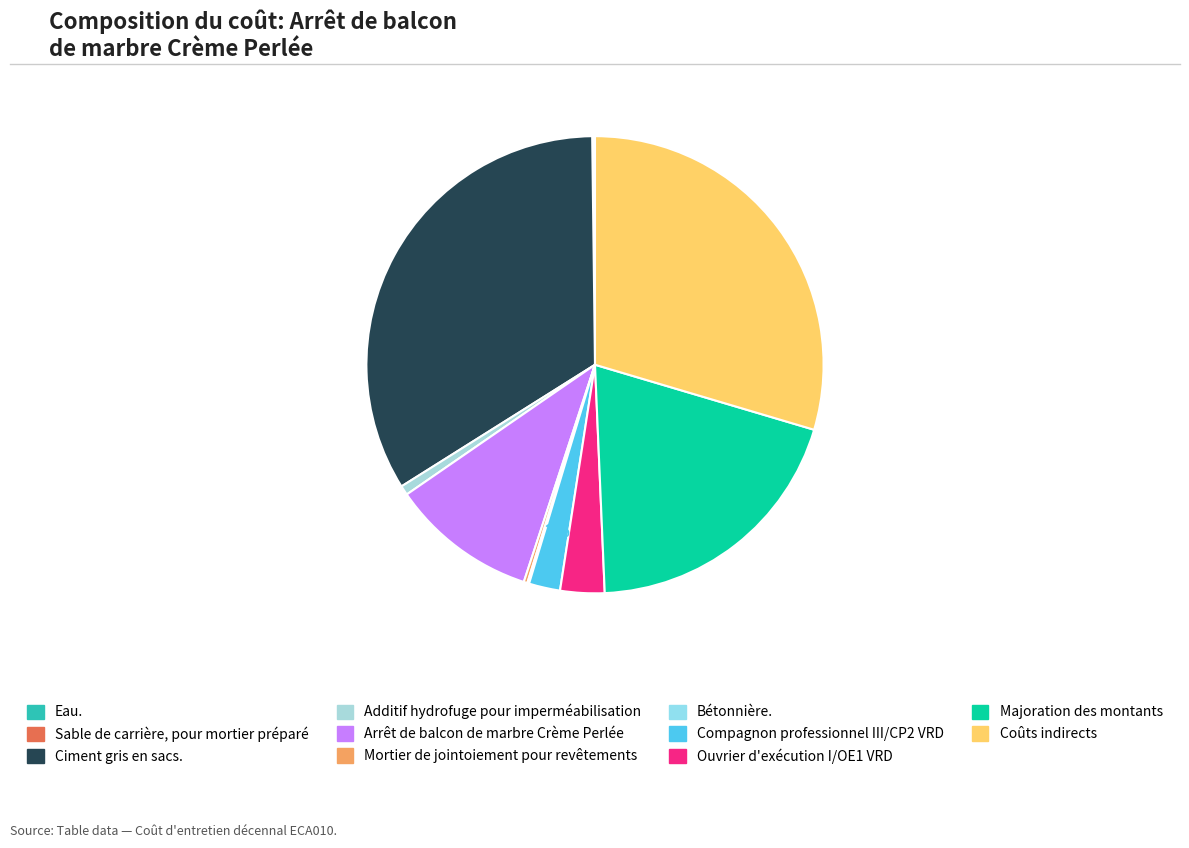

Is it true that Additif hydrofuge pour imperméabilisation is 1% of the pie?

True